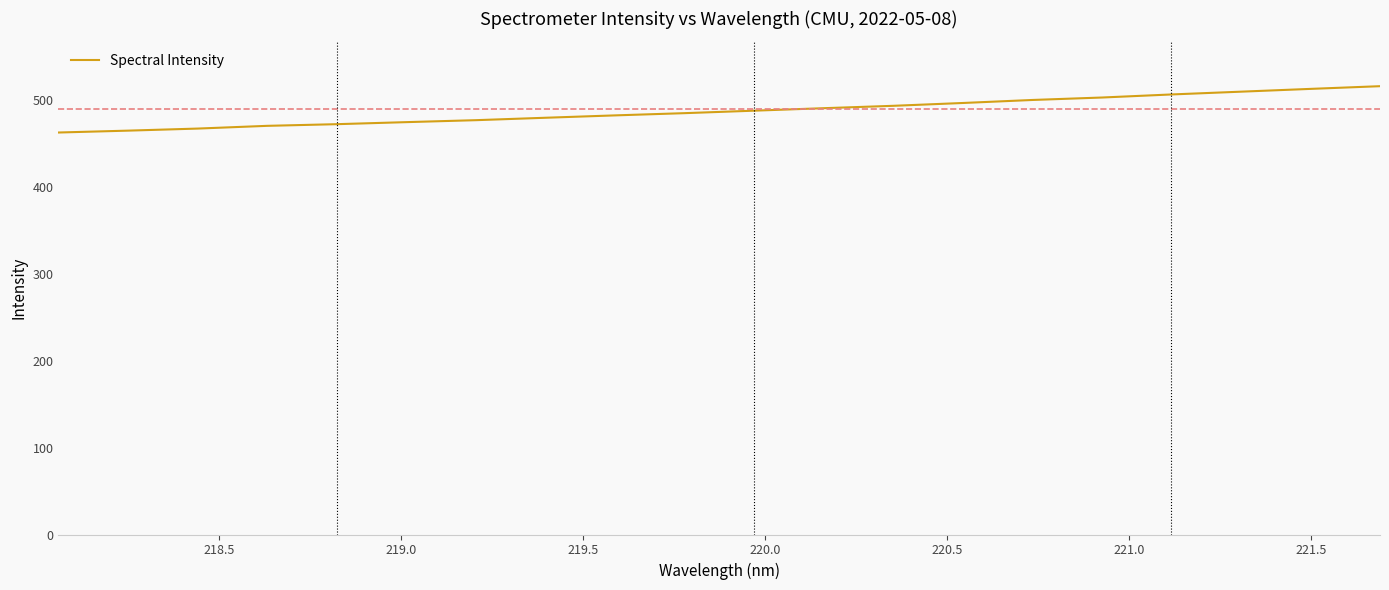

What is the minimum value shown in the chart?

462.6